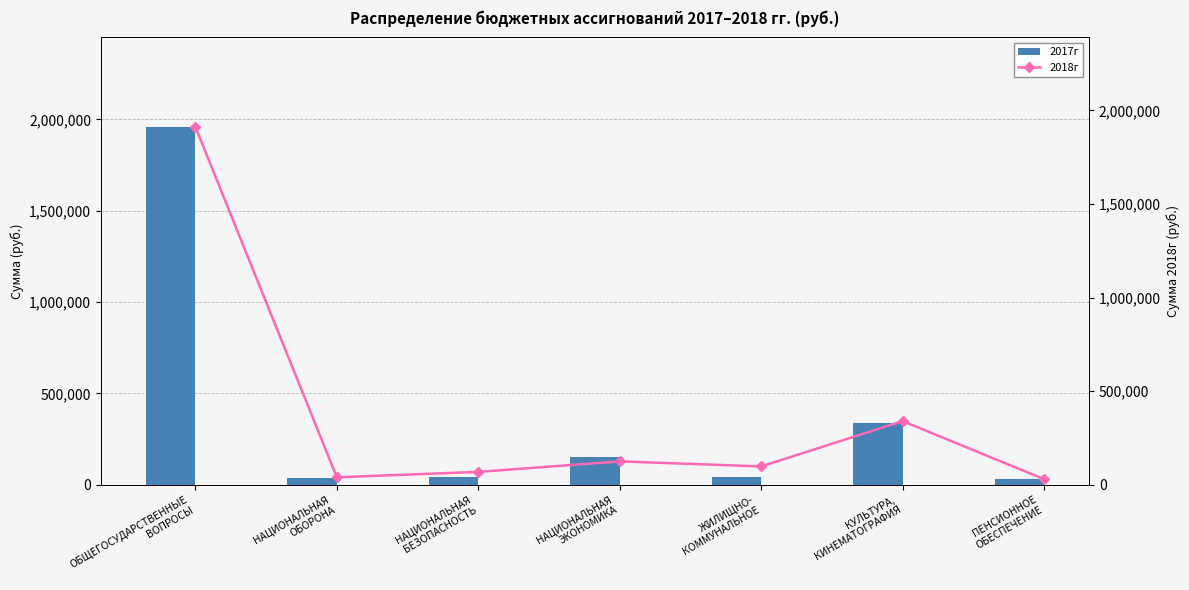

Reading left to right, what are all the values shown in this chart?

2017г: ОБЩЕГОСУДАРСТВЕННЫЕ
ВОПРОСЫ=1958800	НАЦИОНАЛЬНАЯ
ОБОРОНА=39700	НАЦИОНАЛЬНАЯ
БЕЗОПАСНОСТЬ=41800	НАЦИОНАЛЬНАЯ
ЭКОНОМИКА=150800	ЖИЛИЩНО-
КОММУНАЛЬНОЕ=45000	КУЛЬТУРА,
КИНЕМАТОГРАФИЯ=340000	ПЕНСИОННОЕ
ОБЕСПЕЧЕНИЕ=30000
2018г: ОБЩЕГОСУДАРСТВЕННЫЕ
ВОПРОСЫ=1911700	НАЦИОНАЛЬНАЯ
ОБОРОНА=39800	НАЦИОНАЛЬНАЯ
БЕЗОПАСНОСТЬ=68800	НАЦИОНАЛЬНАЯ
ЭКОНОМИКА=125000	ЖИЛИЩНО-
КОММУНАЛЬНОЕ=98000	КУЛЬТУРА,
КИНЕМАТОГРАФИЯ=340000	ПЕНСИОННОЕ
ОБЕСПЕЧЕНИЕ=30000